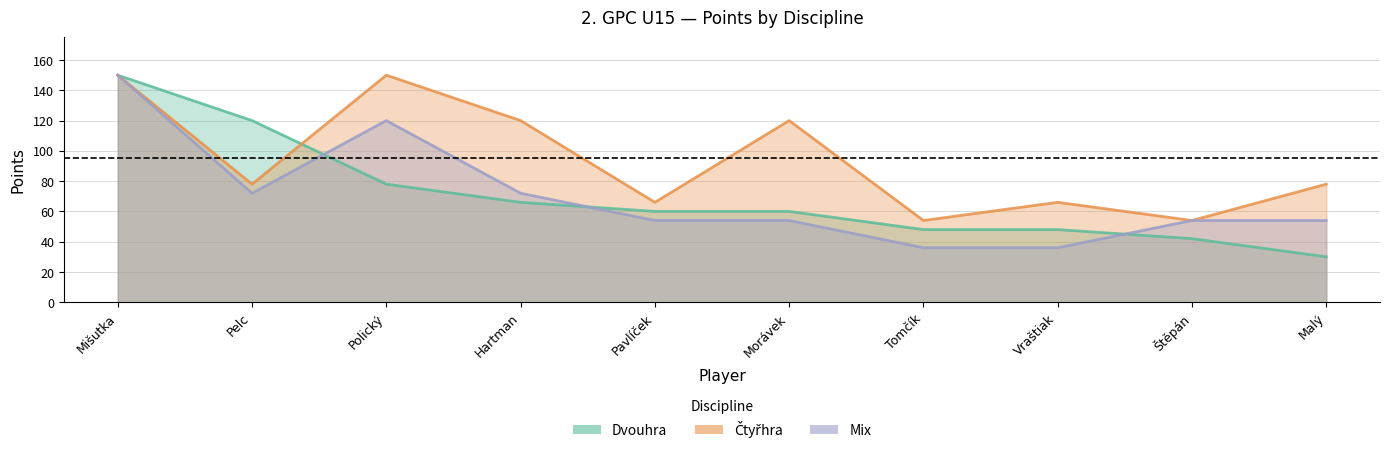

At which category does Ctyhra reach its first local peak?

Polický